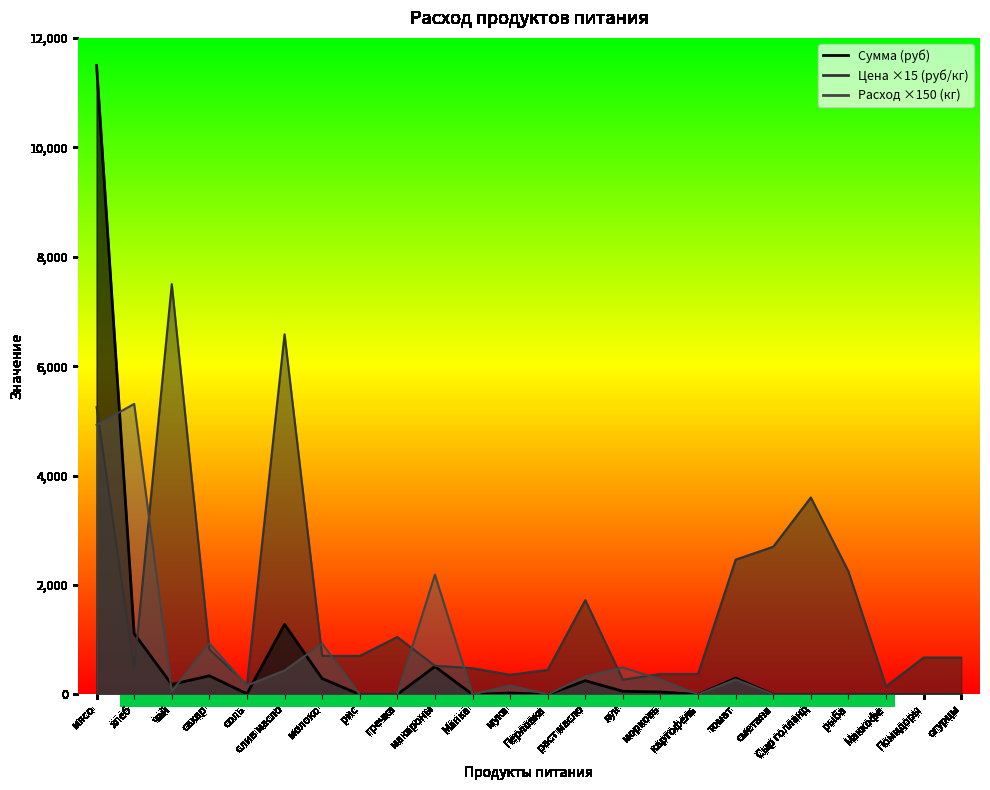

What is the total value across all series at мясо?

21675.0